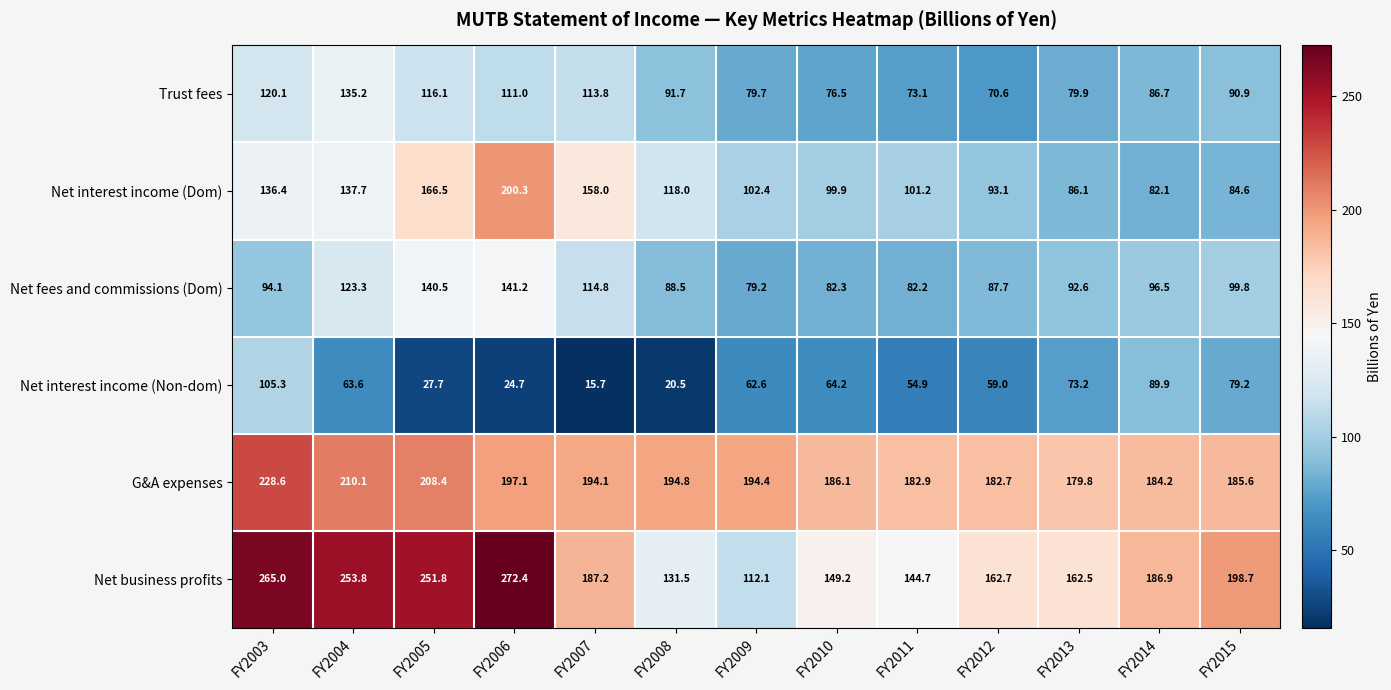

How many data points in G&A expenses are above 194?

7